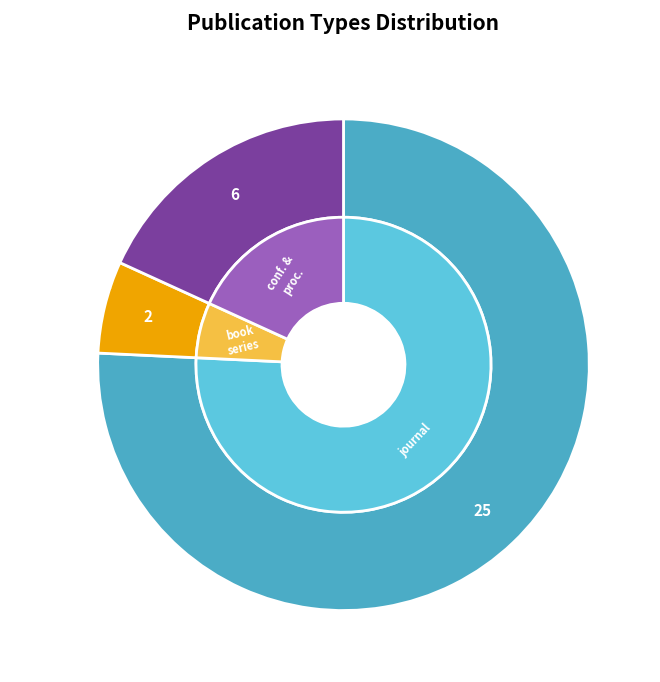

To the nearest percent, what is the difference between the largest and smallest slice percentages?

70%